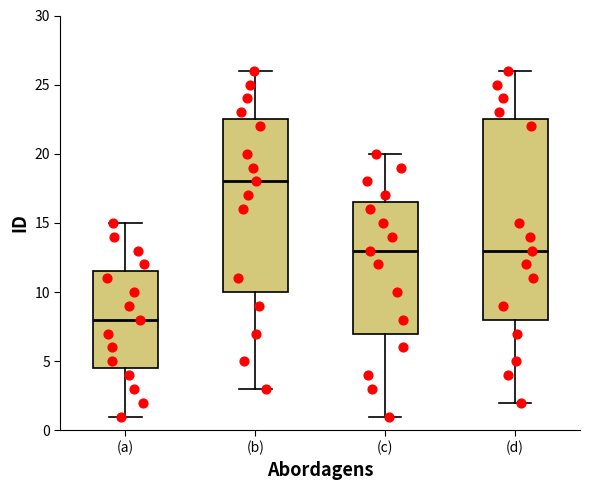

Reading left to right, transcribe this box plot: for each box, give where its median line is, the range the box spans, and where its two whiskers end, as read against the y-axis. The values are not printed on the chart, so give them approximately, as read against the axis.

(a): median 8.0, box 4.5 to 11.5, whiskers 1.0 to 15.0
(b): median 18.0, box 10.0 to 22.5, whiskers 3.0 to 26.0
(c): median 13.0, box 7.0 to 16.5, whiskers 1.0 to 20.0
(d): median 13.0, box 8.0 to 22.5, whiskers 2.0 to 26.0